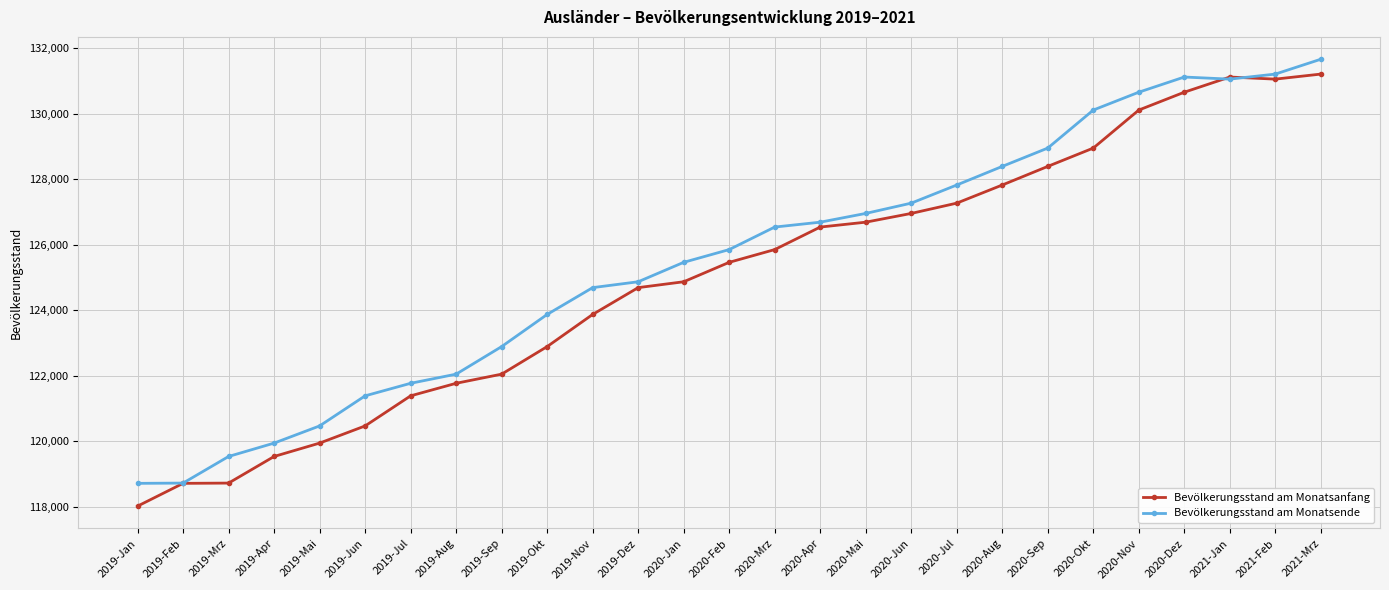

Which category has the lowest value in the Bevölkerungsstand am Monatsanfang series?

2019-Jan